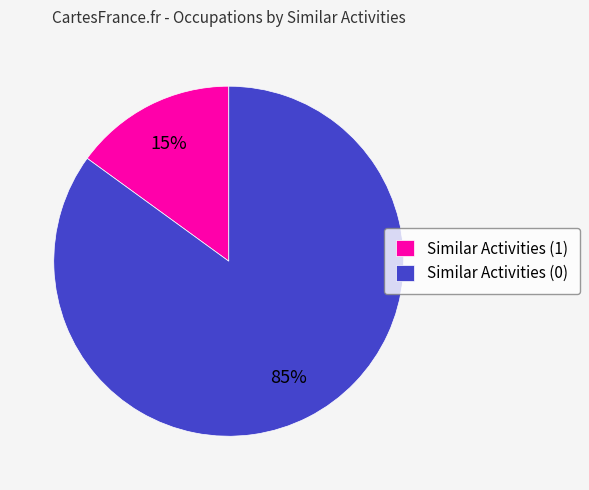

How many segments does this pie chart have?

2